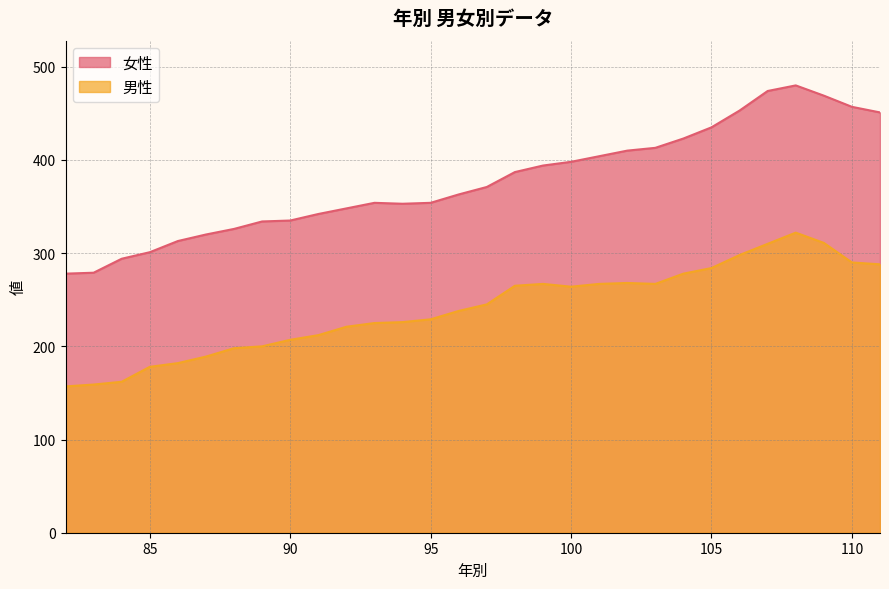

True or false: 男性 has a value of 67 at 83.

False